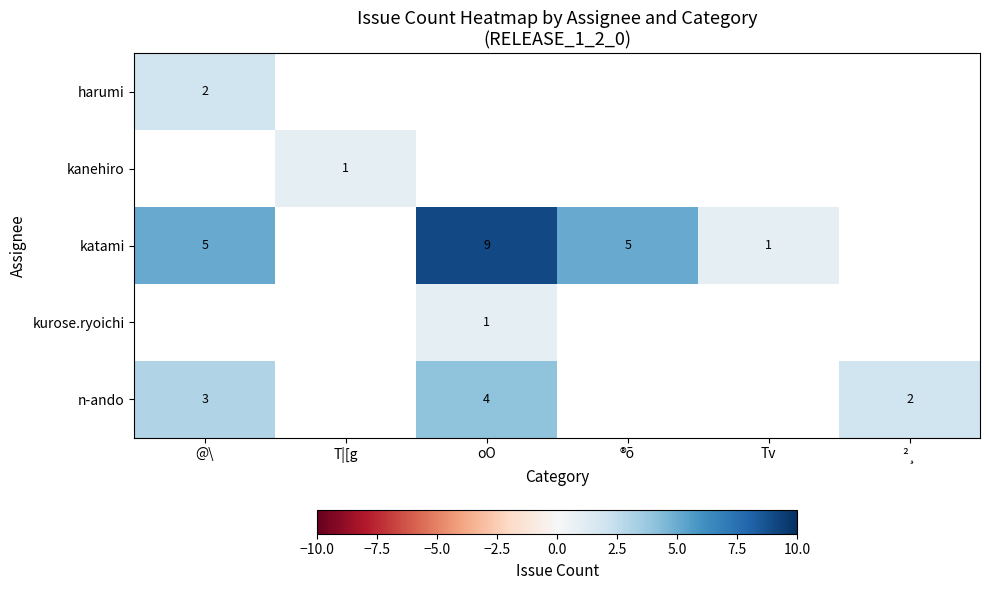

The katami series shows 15.9 at oO. True or false?

False